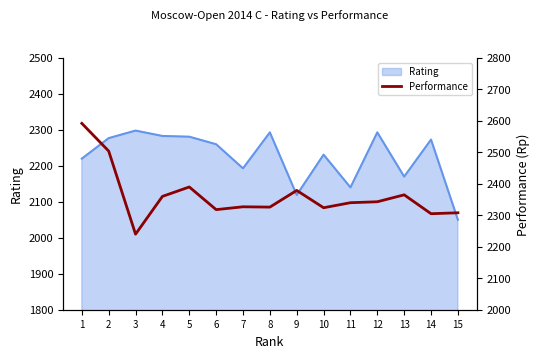

At which label does Rating reach its minimum?

15